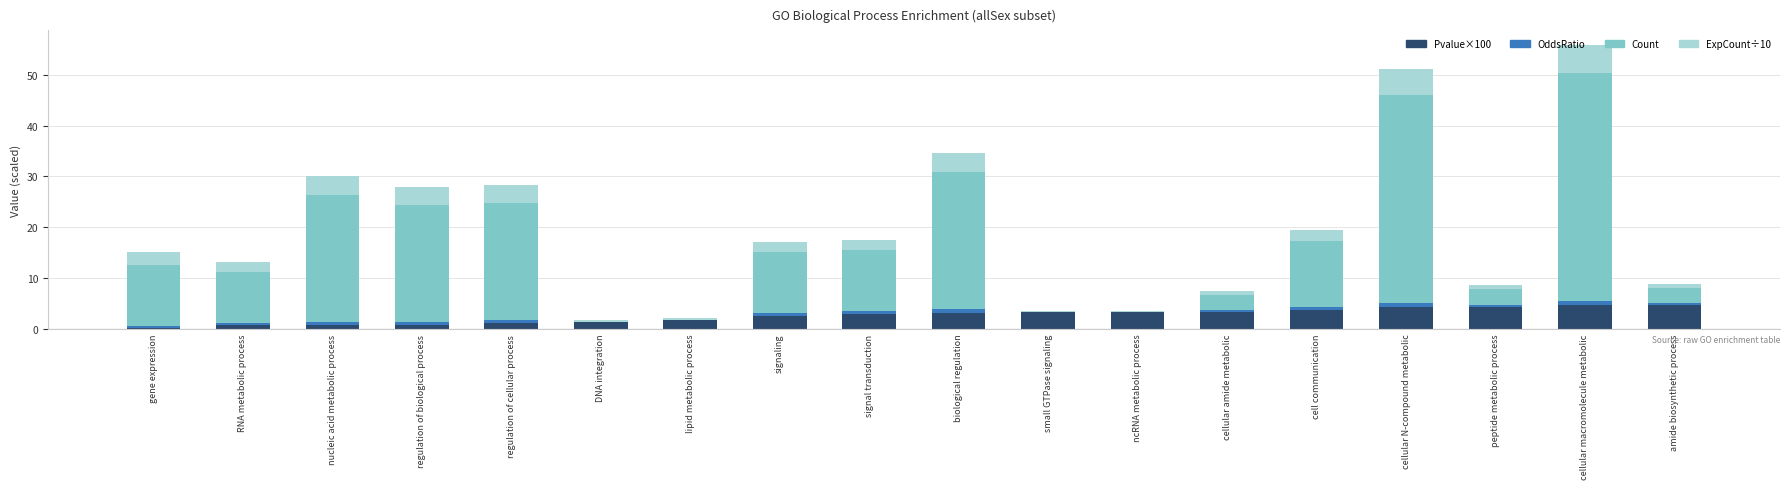

The value of Pvalue×100 at lipid metabolic process is 1.8. True or false?

True